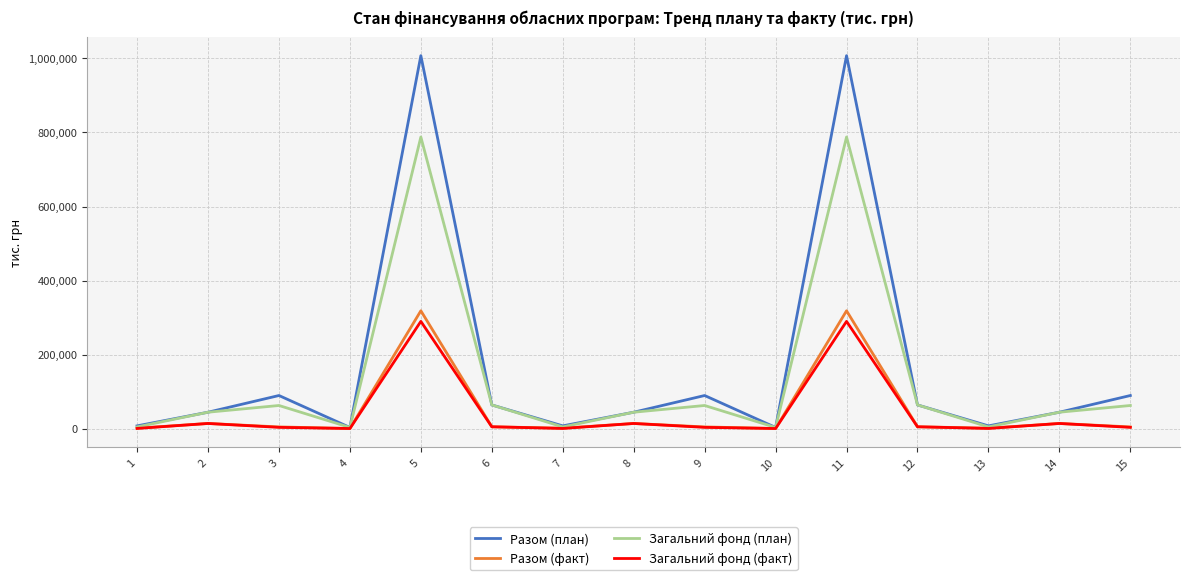

Is it true that Загальний фонд (план) equals 64320.4 at 12?

True